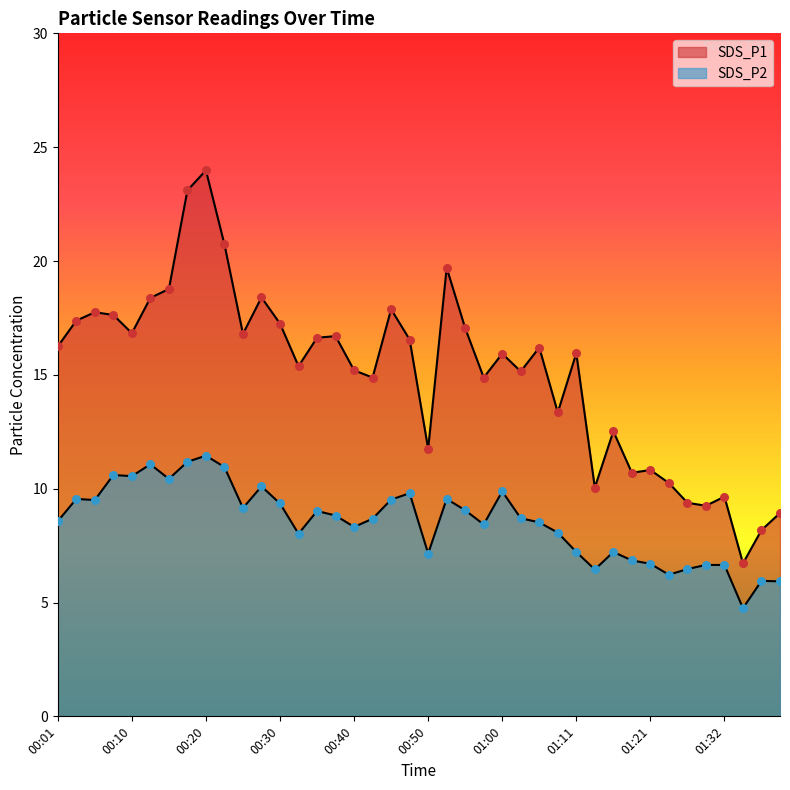

Which series reaches the maximum Y coordinate?

SDS_P1